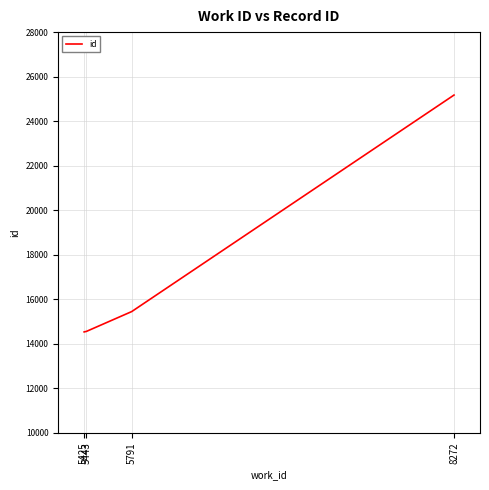

What is the sum of all values?

69712